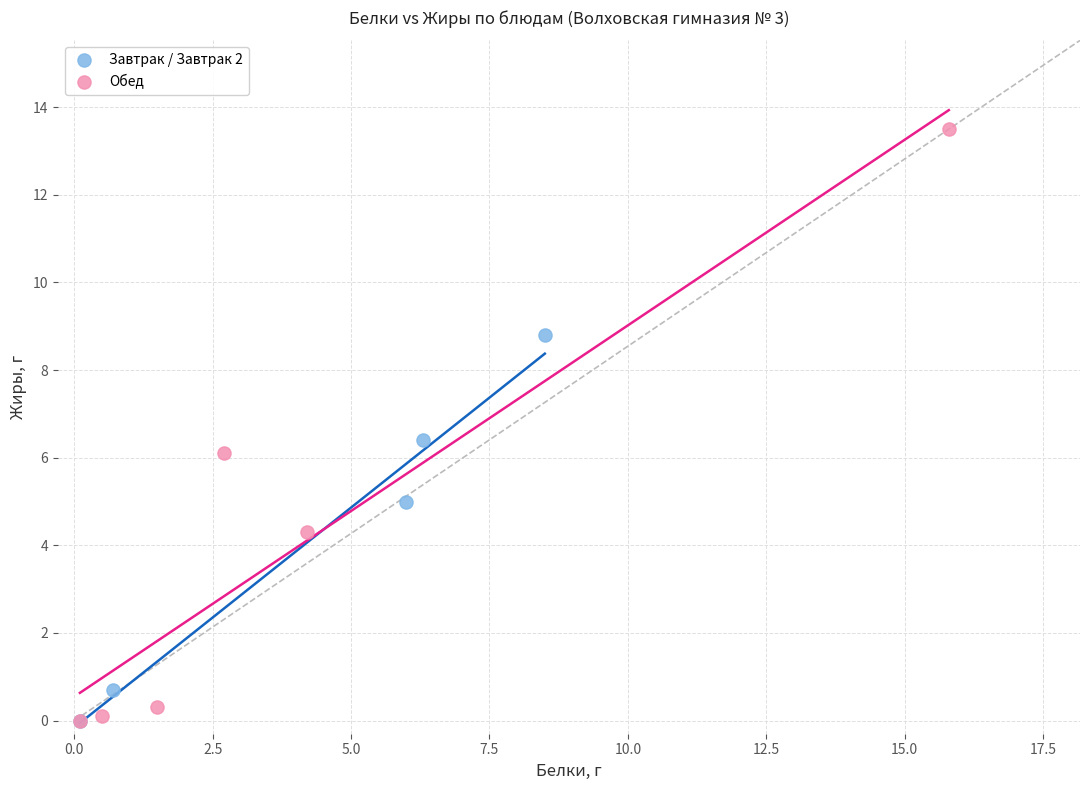

Which series has the widest spread of Y values?

Обед